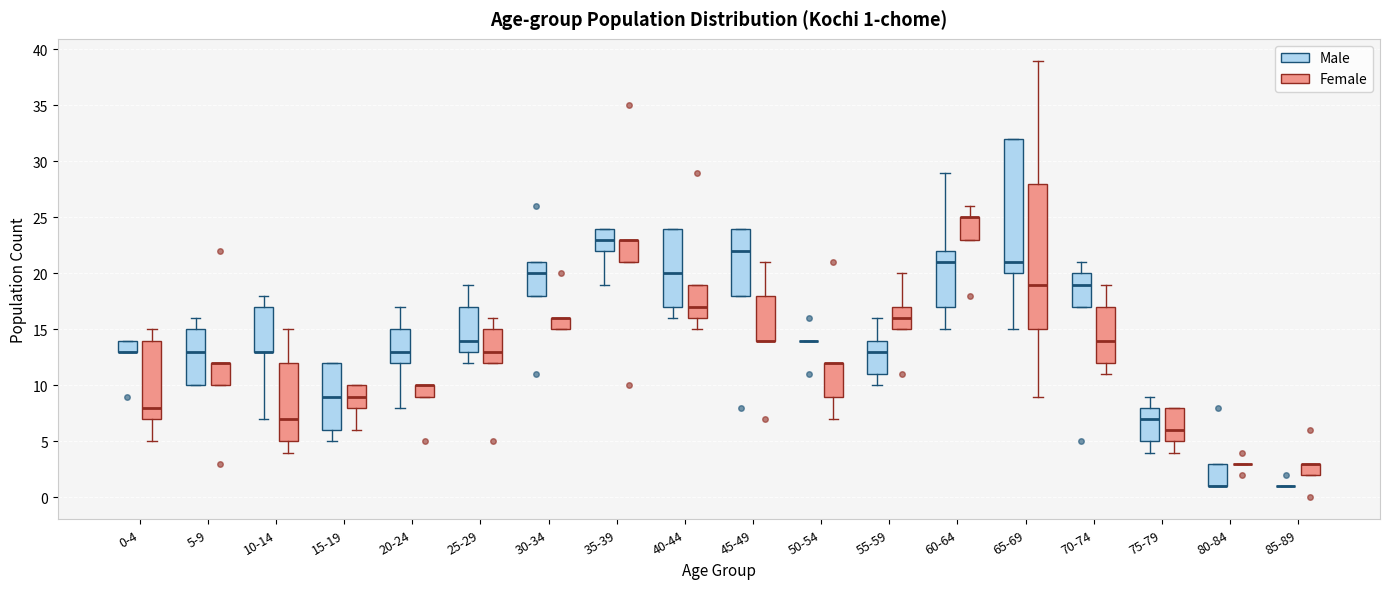

Comparing the boxes themselves (not the whiskers), which one is the tallest?

65-69 (Female)